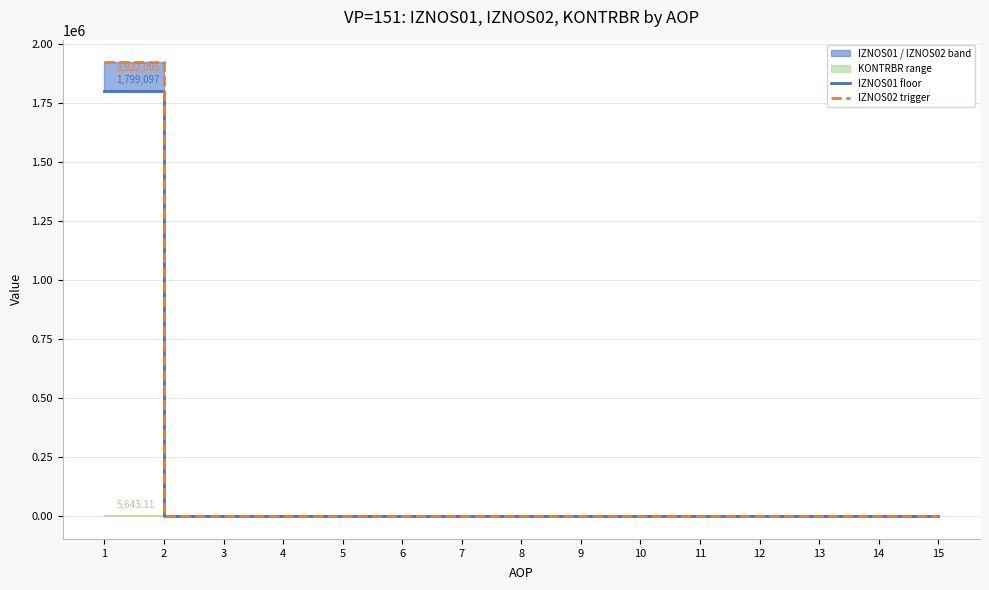

Which series has the largest total across all categories?

IZNOS02 trigger